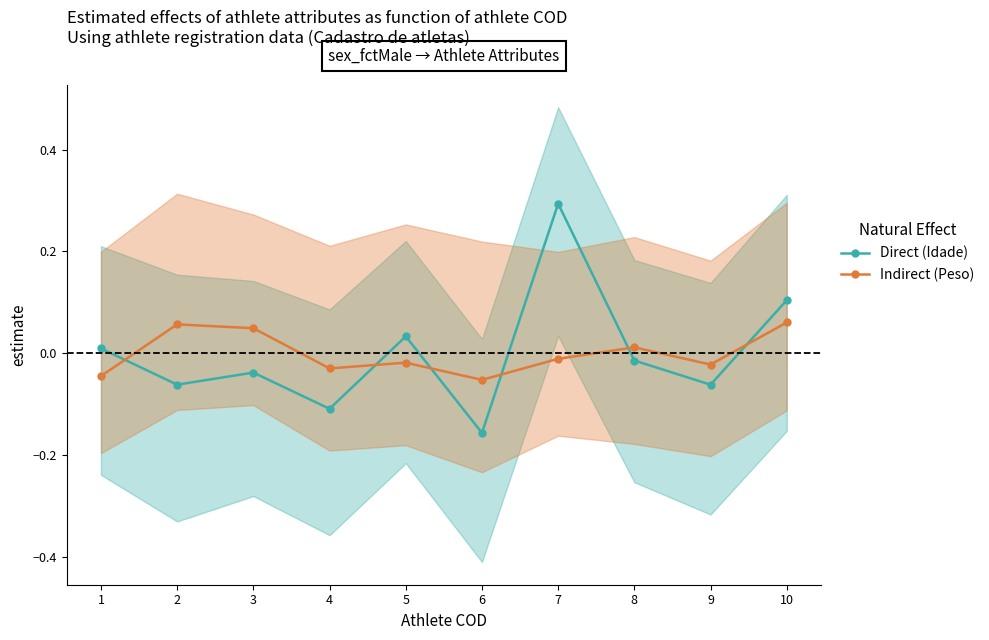

How many data points in Direct (Idade) are less than 0?

6